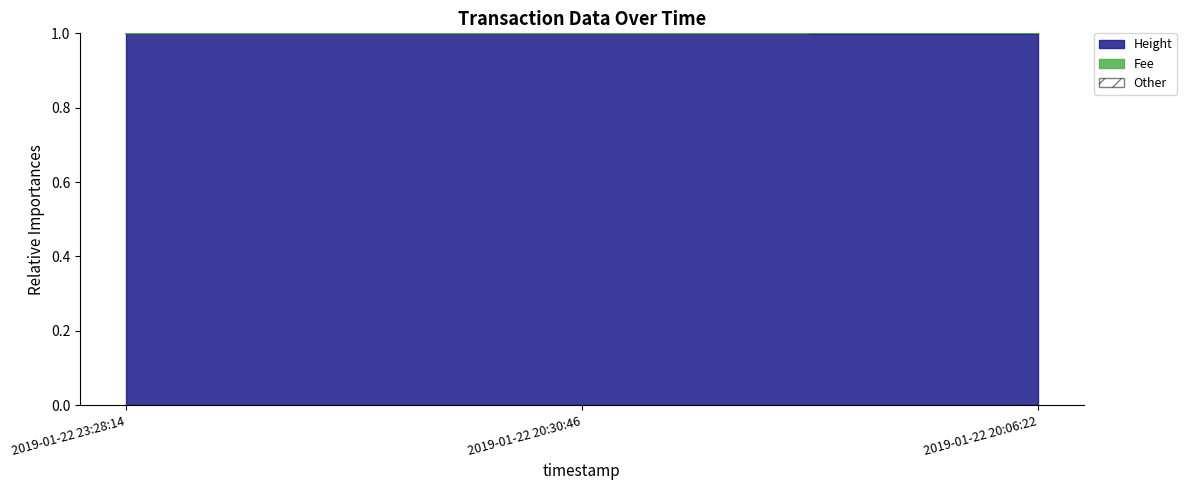

What is the minimum value shown in the chart?

1.0